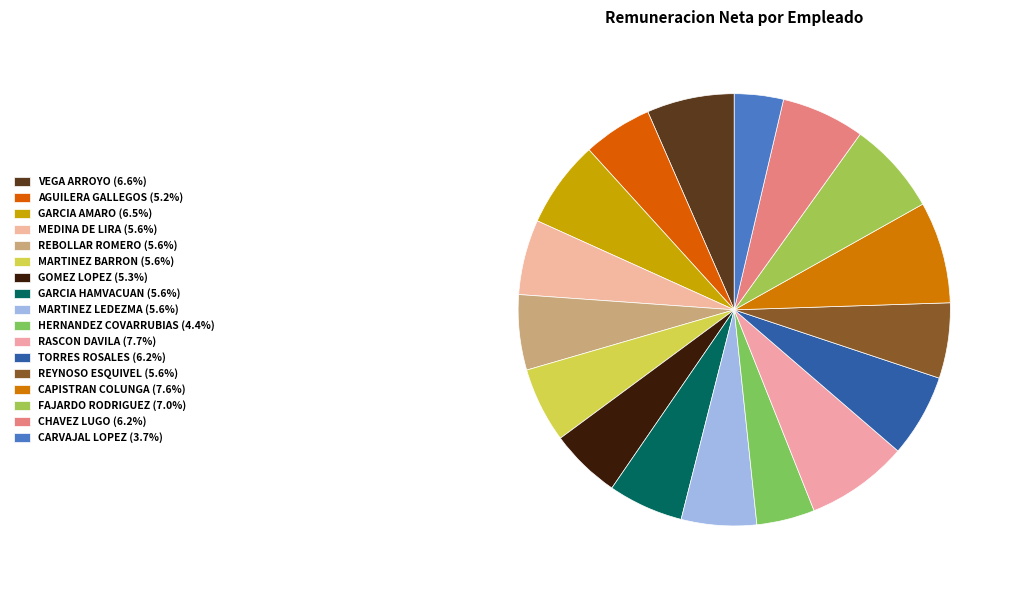

How many slices are in this pie chart?

17